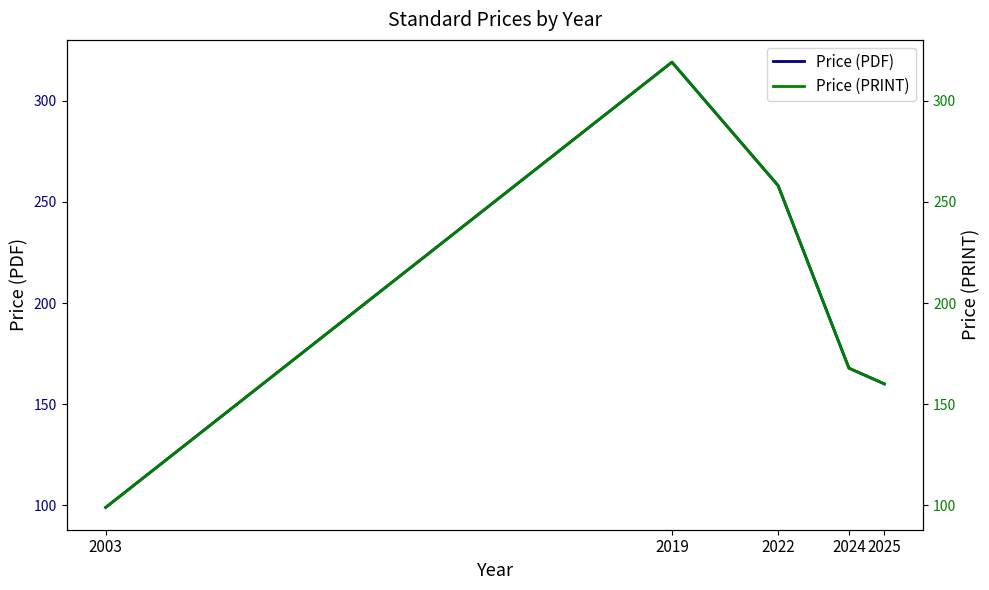

Which category has the lowest value across all series?

2003